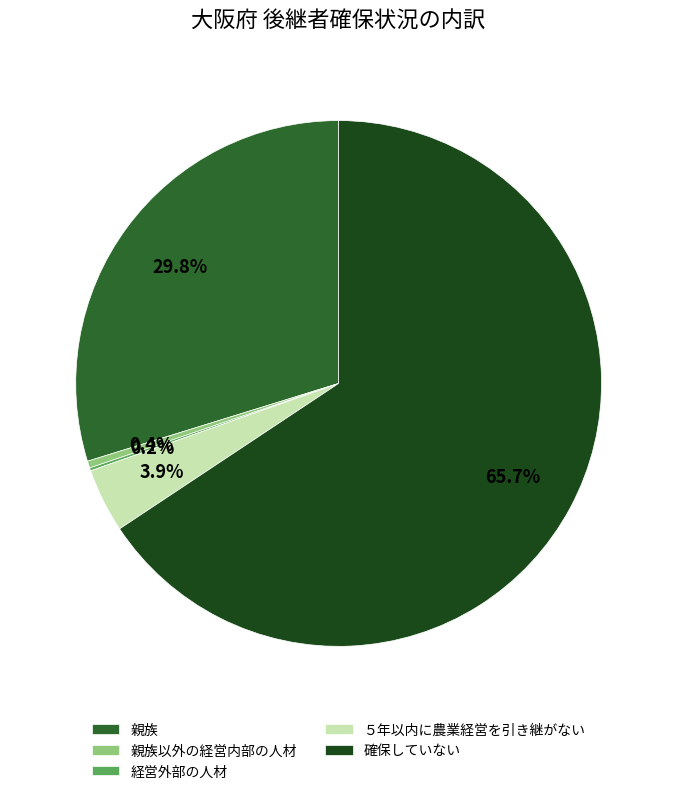

How much of the chart is everything except 親族以外の経営内部の人材?

99.6%